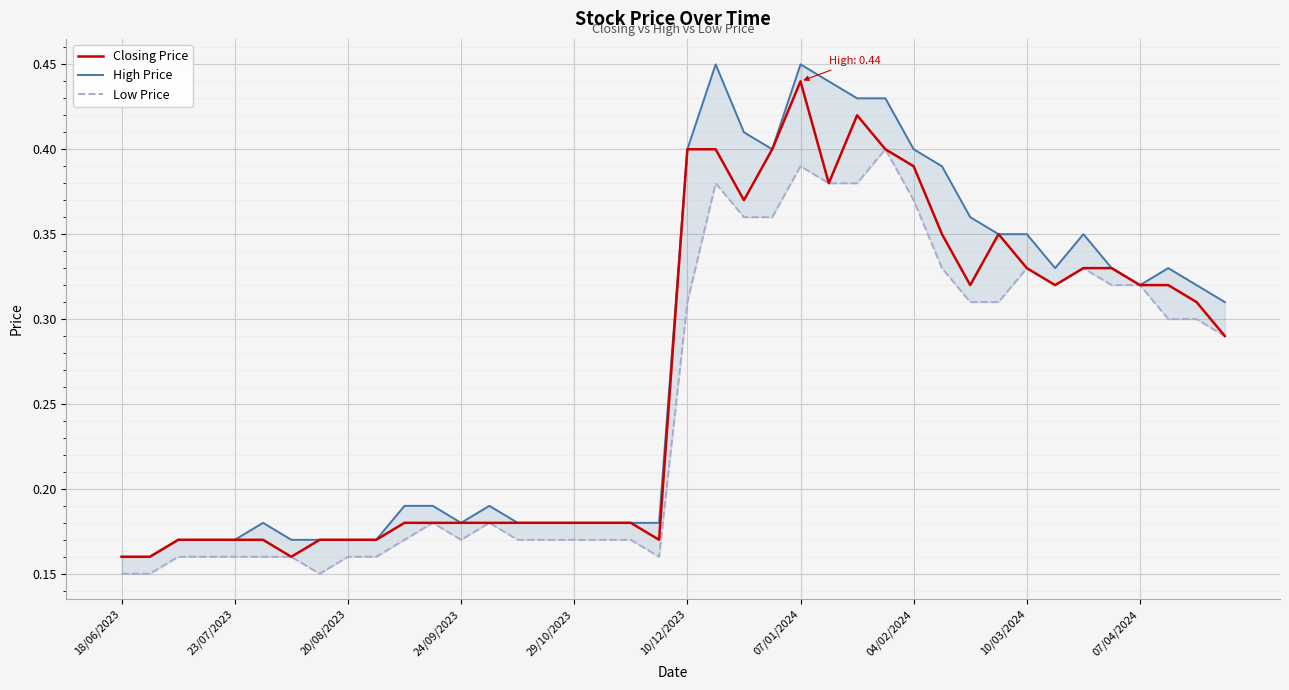

Which category has the highest value in the Closing Price series?

07/01/2024